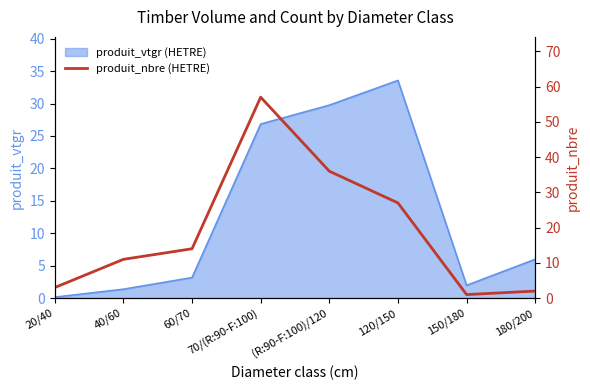

At which category does the data reach its first local peak?

70/(R:90-F:100)